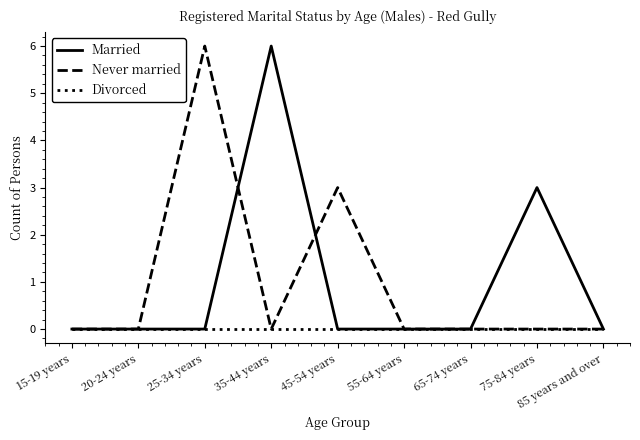

What are all the series names shown in the legend?

Married, Never married, Divorced